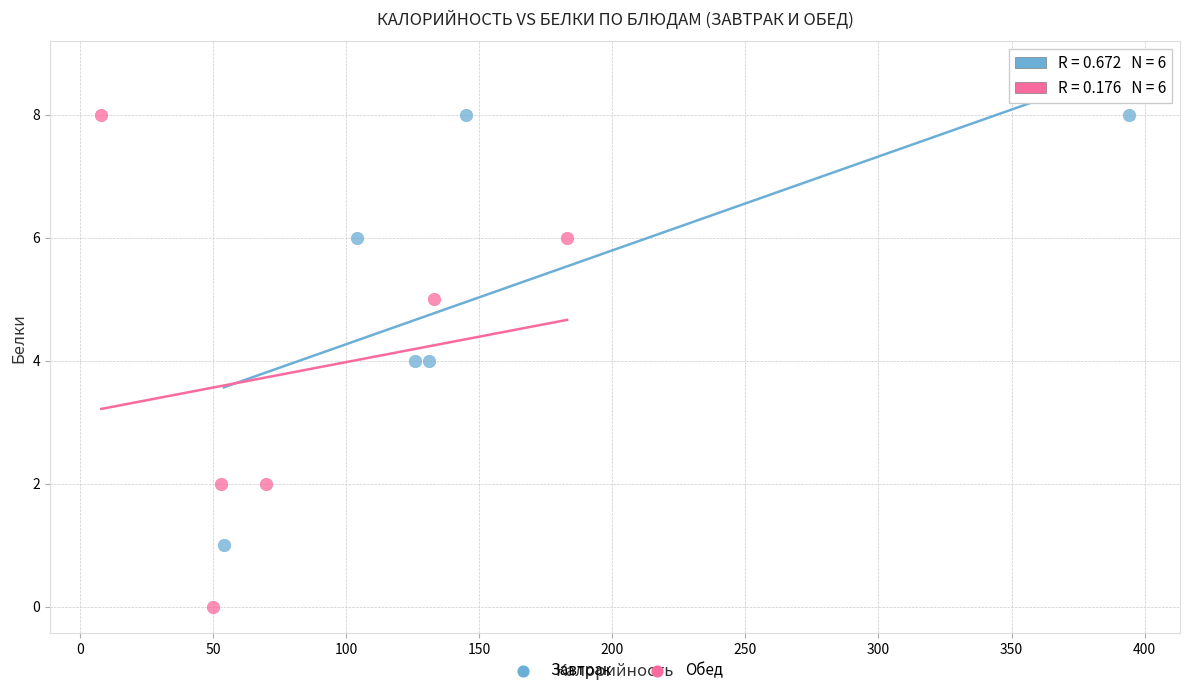

Which series has the largest Y range (max minus min)?

Обед